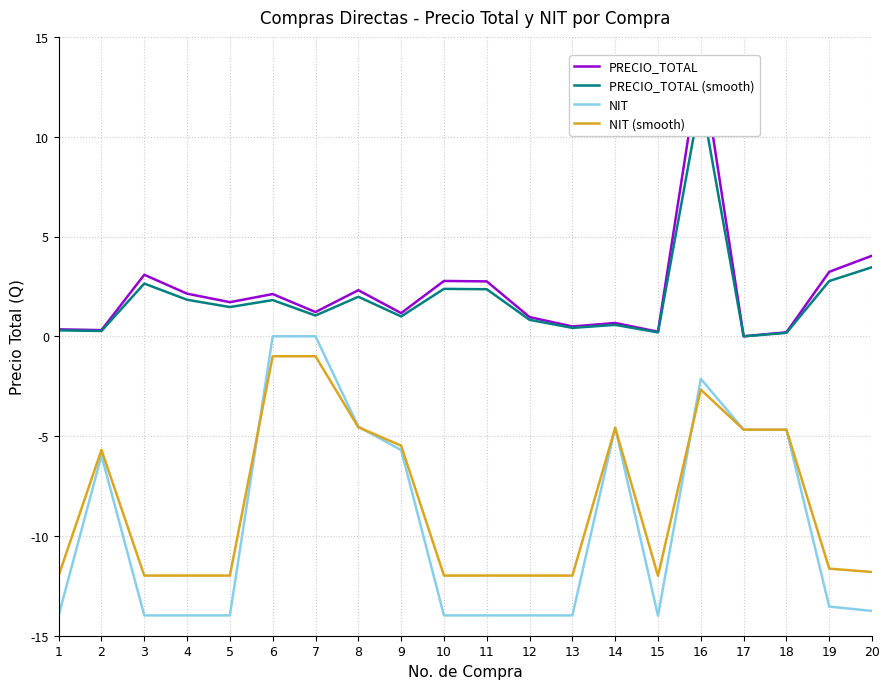

Reading right to left, transcribe all the data shown in this chart.

PRECIO_TOTAL: 4.0	3.2	0.2	0.0	14.0	0.2	0.7	0.5	1.0	2.8	2.8	1.2	2.3	1.2	2.1	1.7	2.1	3.1	0.3	0.3
PRECIO_TOTAL (smooth): 3.5	2.8	0.2	0.0	12.0	0.2	0.6	0.4	0.8	2.4	2.4	1.0	2.0	1.0	1.8	1.5	1.8	2.6	0.3	0.3
NIT: -13.8	-13.5	-4.7	-4.7	-2.1	-14.0	-4.6	-14.0	-14.0	-14.0	-14.0	-5.7	-4.5	0.0	0.0	-14.0	-14.0	-14.0	-6.0	-14.0
NIT (smooth): -11.8	-11.6	-4.7	-4.7	-2.7	-12.0	-4.6	-12.0	-12.0	-12.0	-12.0	-5.5	-4.6	-1.0	-1.0	-12.0	-12.0	-12.0	-5.7	-12.0